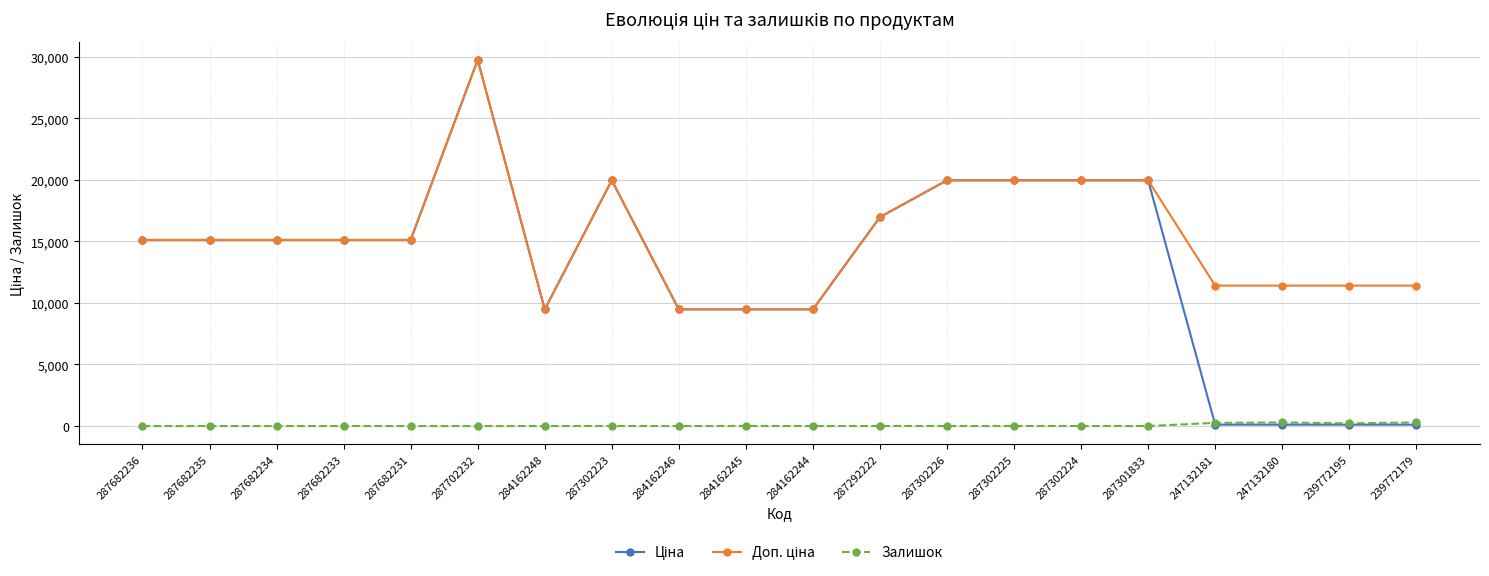

At how many categories does at least one series exceed 16478?

7